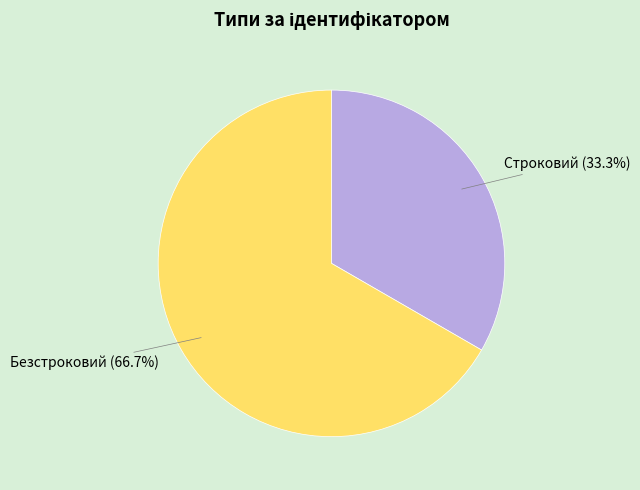

Count the number of slices in the pie.

2